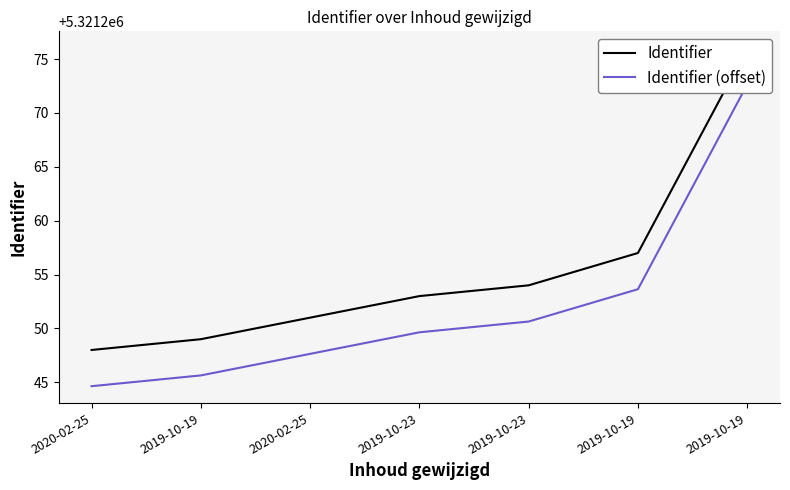

How many data points in Identifier (offset) are less than 5321249?

3